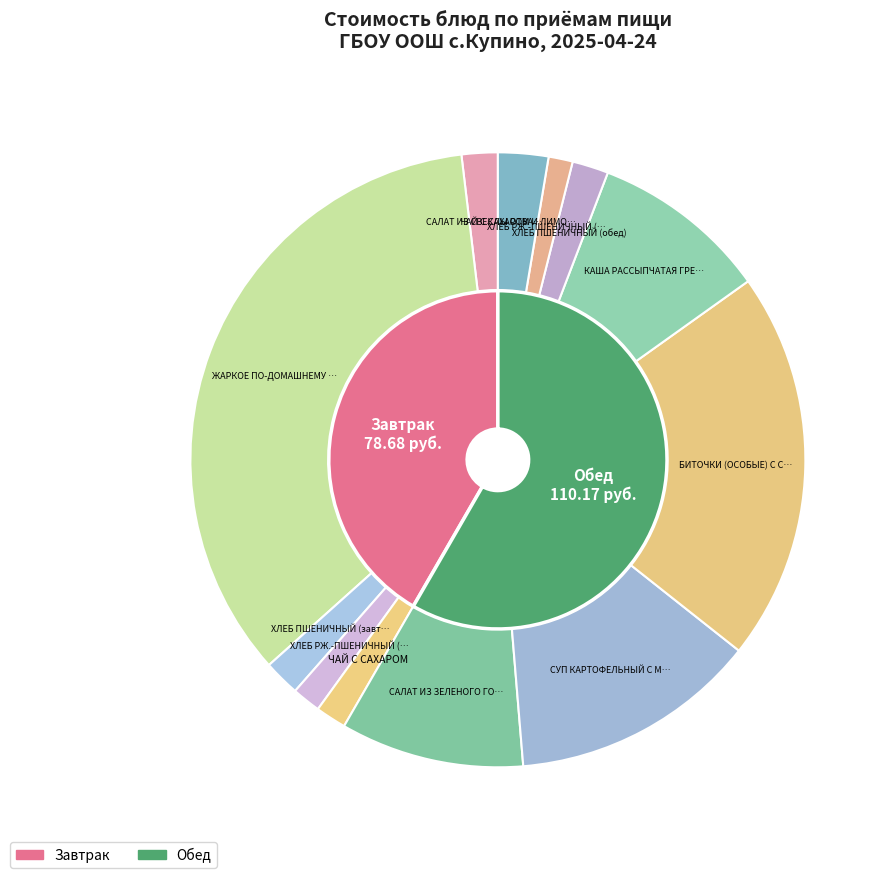

What percentage do ЧАЙ С САХАРОМ and БИТОЧКИ (ОСОБЫЕ) С СОУСОМ together represent?

22.1%